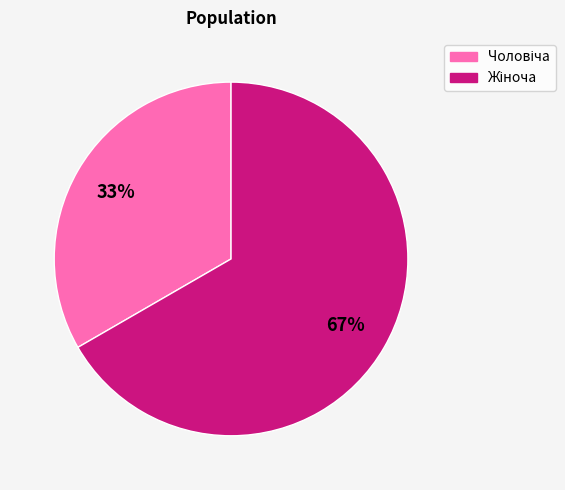

To the nearest percent, what is the average slice percentage?

50%